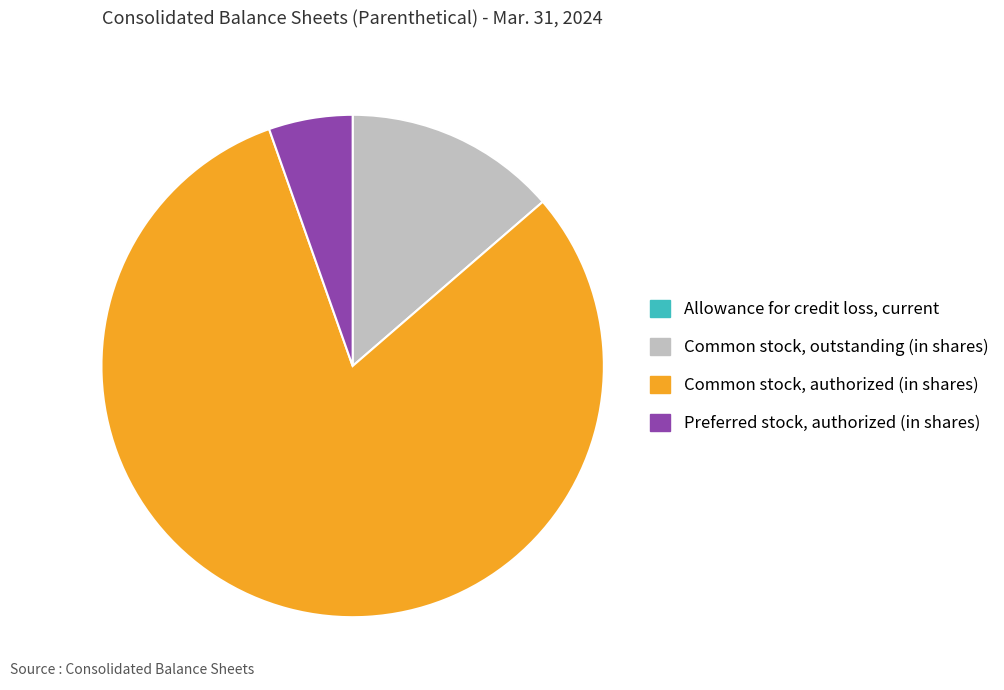

Which has a higher value, Common stock, outstanding (in shares) or Common stock, authorized (in shares)?

Common stock, authorized (in shares)